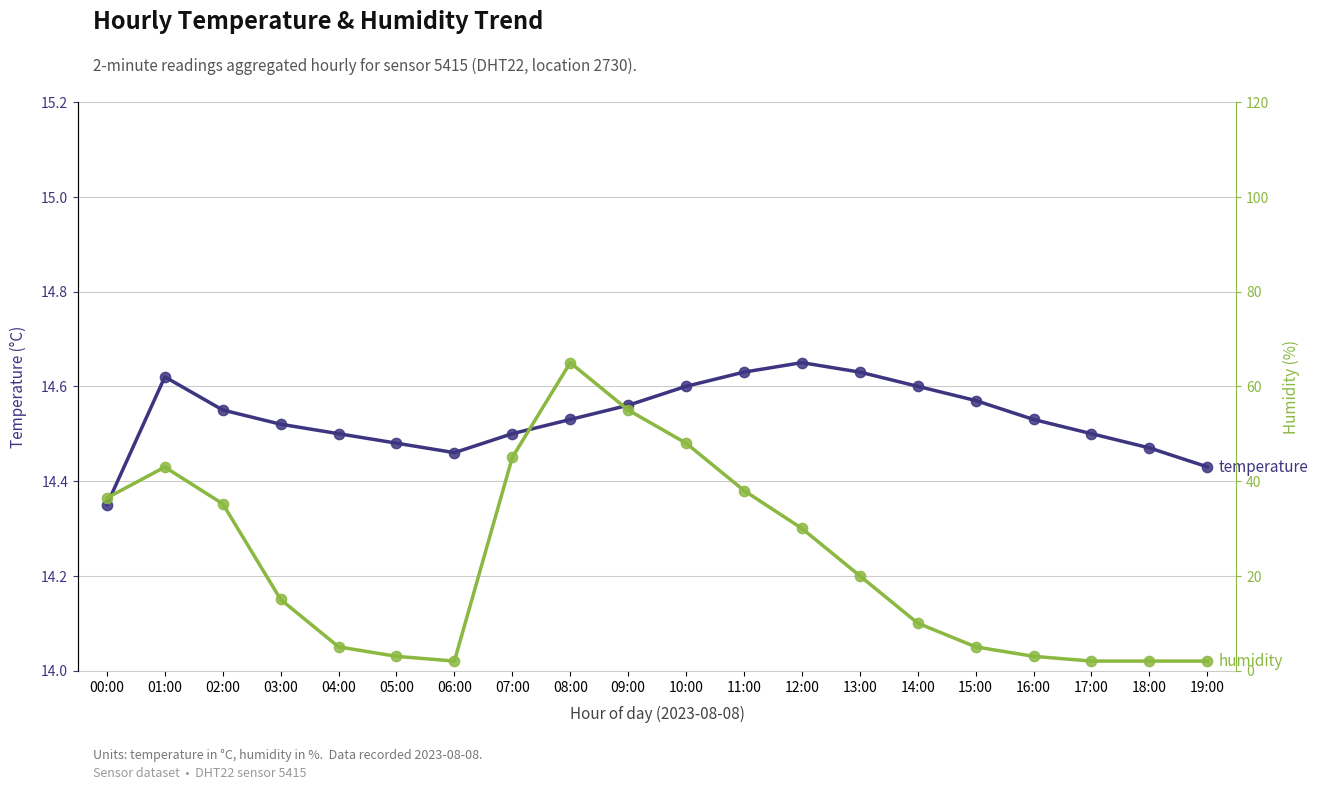

What is the total value across all series at 19:00?

16.4